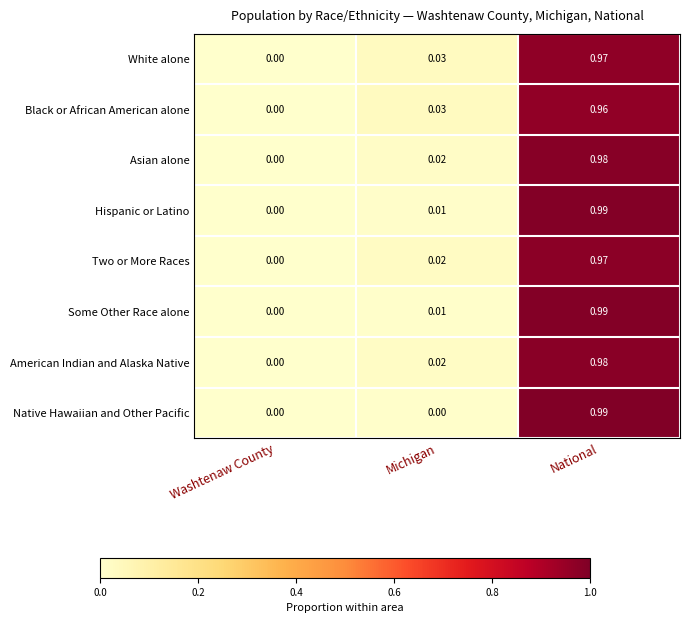

Which category has the highest value across all series?

National